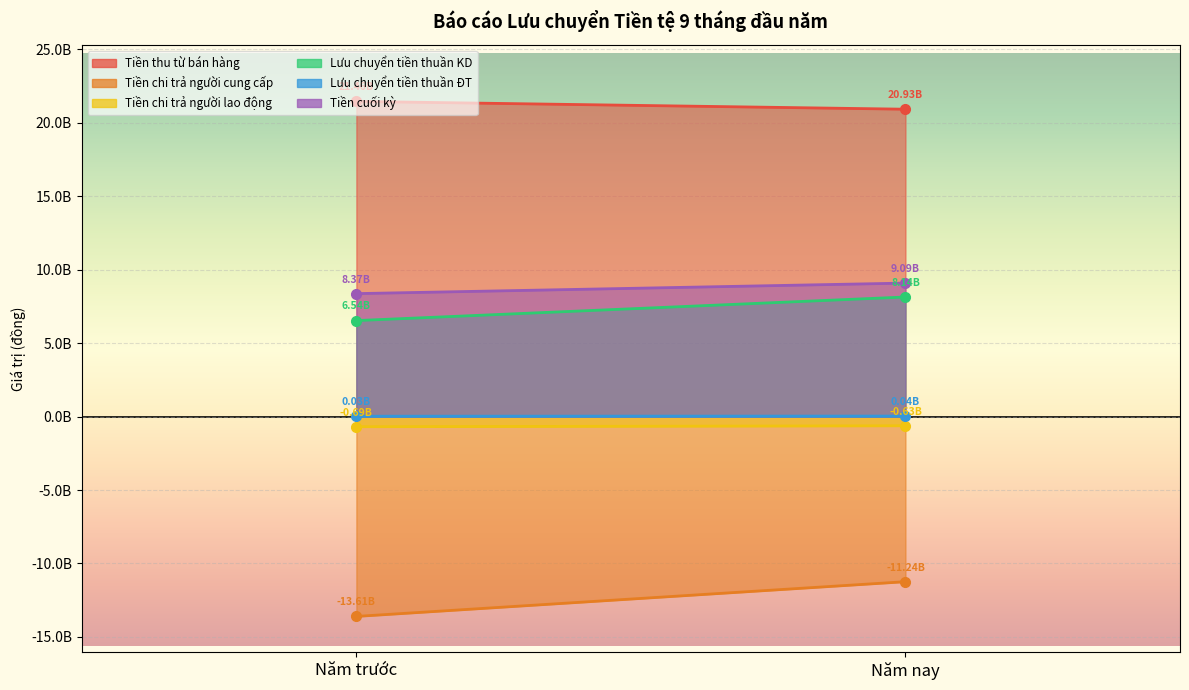

How many lines are shown in the chart?

6